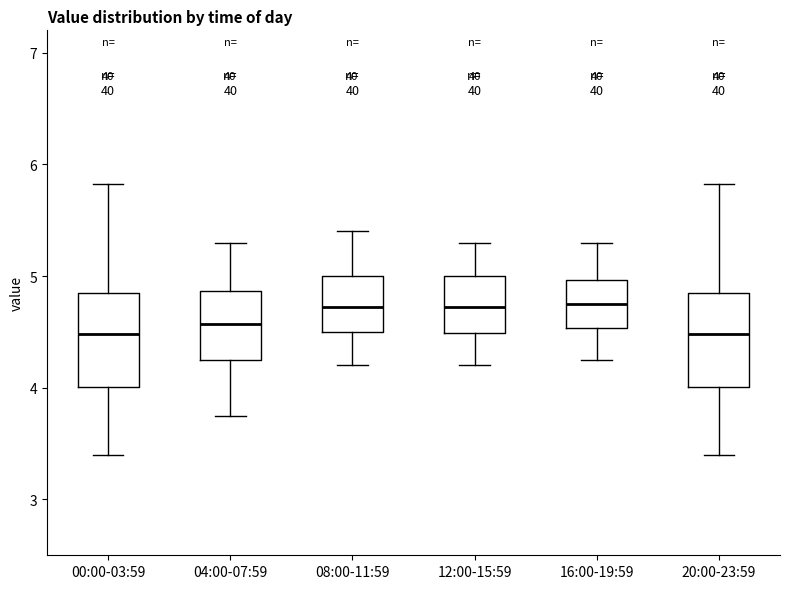

Reading left to right, transcribe this box plot: for each box, give where its median line is, the range the box spans, and where its two whiskers end, as read against the y-axis. The values are not printed on the chart, so give them approximately, as read against the axis.

00:00-03:59: median 4.5, box 4.0 to 4.9, whiskers 3.4 to 5.8
04:00-07:59: median 4.6, box 4.3 to 4.9, whiskers 3.8 to 5.3
08:00-11:59: median 4.7, box 4.5 to 5.0, whiskers 4.2 to 5.4
12:00-15:59: median 4.7, box 4.5 to 5.0, whiskers 4.2 to 5.3
16:00-19:59: median 4.8, box 4.5 to 5.0, whiskers 4.3 to 5.3
20:00-23:59: median 4.5, box 4.0 to 4.9, whiskers 3.4 to 5.8